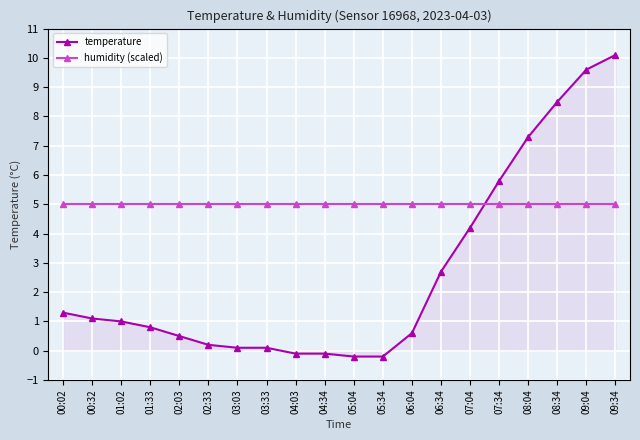

What are all the series names shown in the legend?

temperature, humidity (scaled)